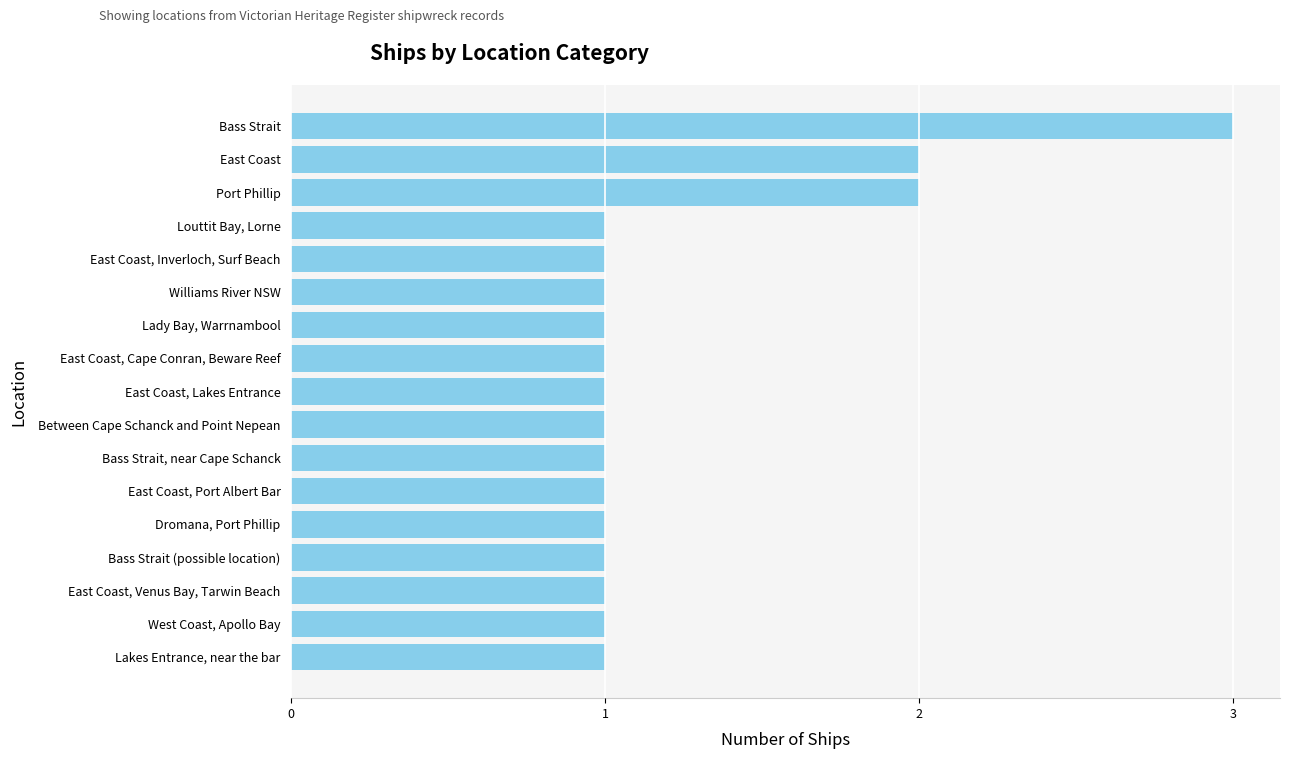

Reading bottom to top, list all the values displayed in this chart.

1	1	1	1	1	1	1	1	1	1	1	1	1	1	2	2	3